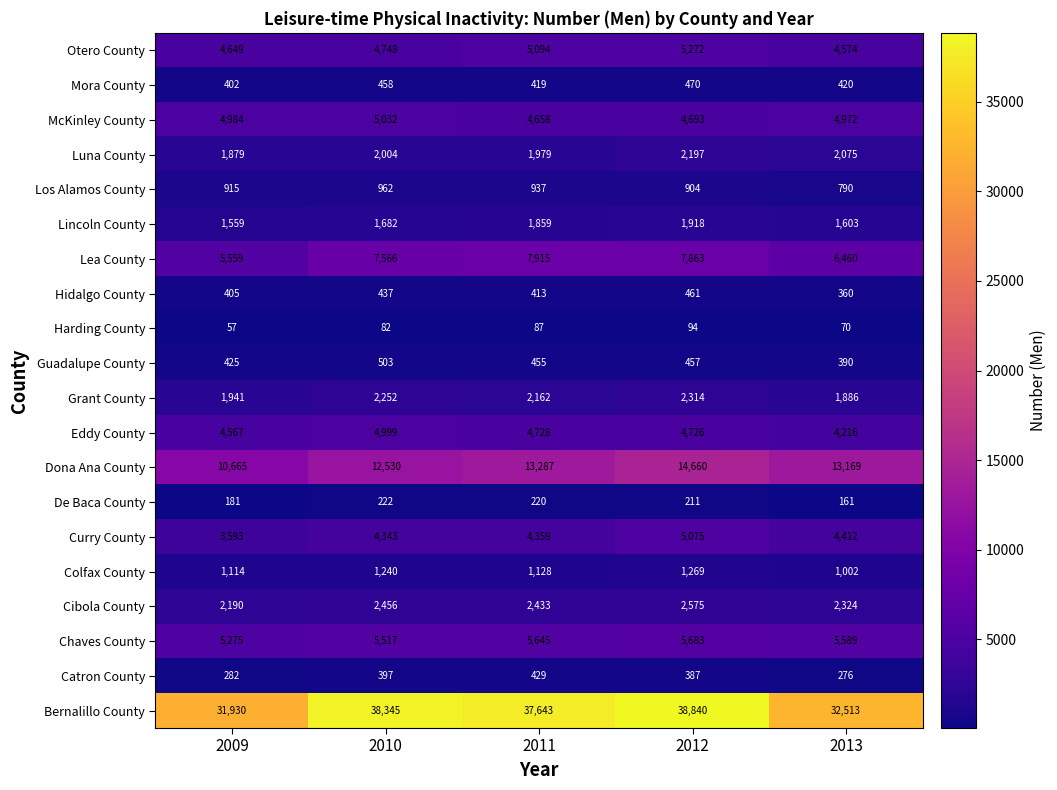

What is the difference between the maximum and minimum values in the Eddy County series?

783